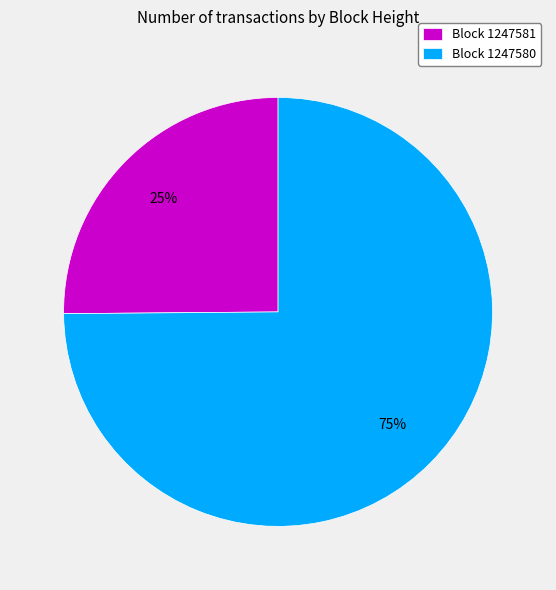

To the nearest percent, what portion does Block 1247580 represent?

75%